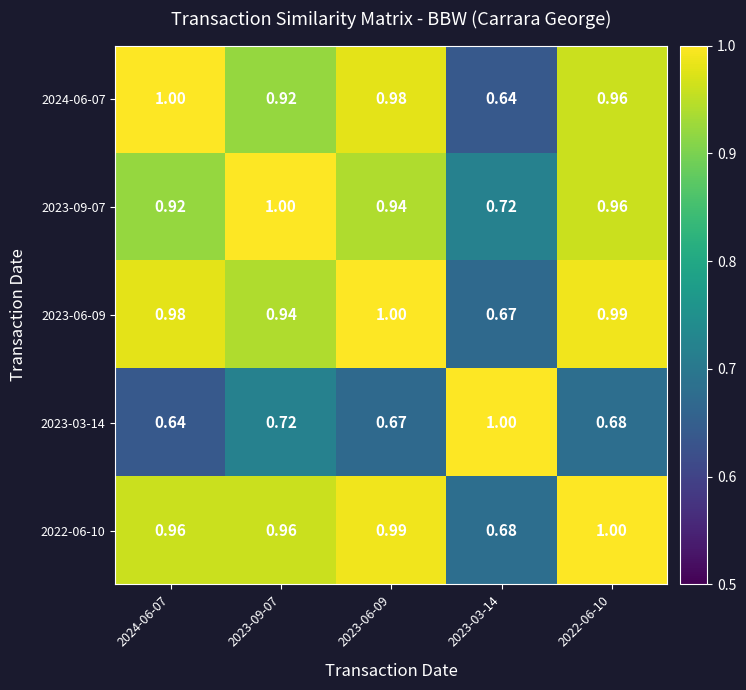

Count the number of categories in the chart.

5